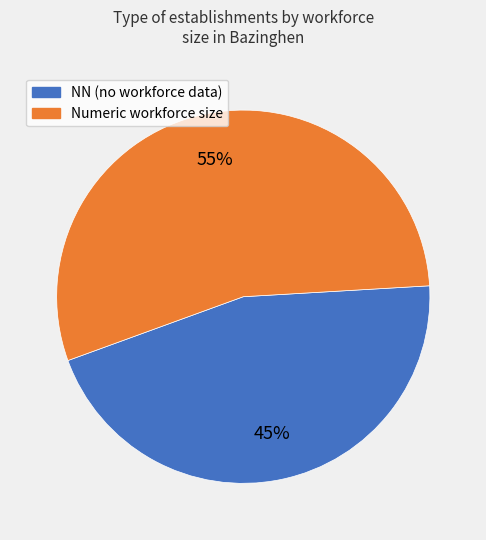

To the nearest percent, what is the average slice percentage?

50%